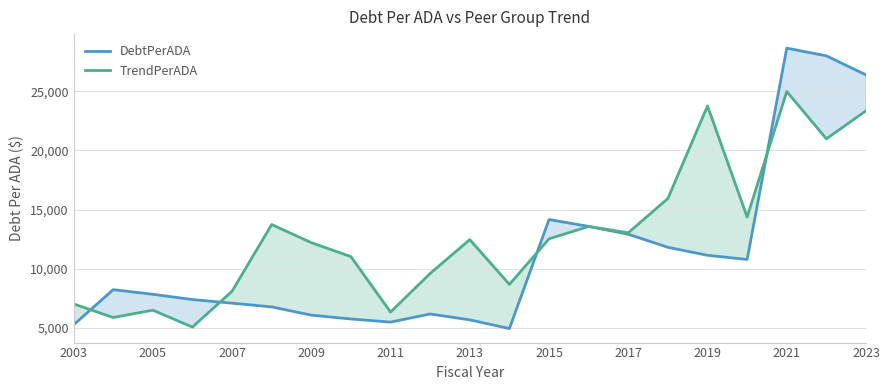

At which label does TrendPerADA reach its peak?

2021